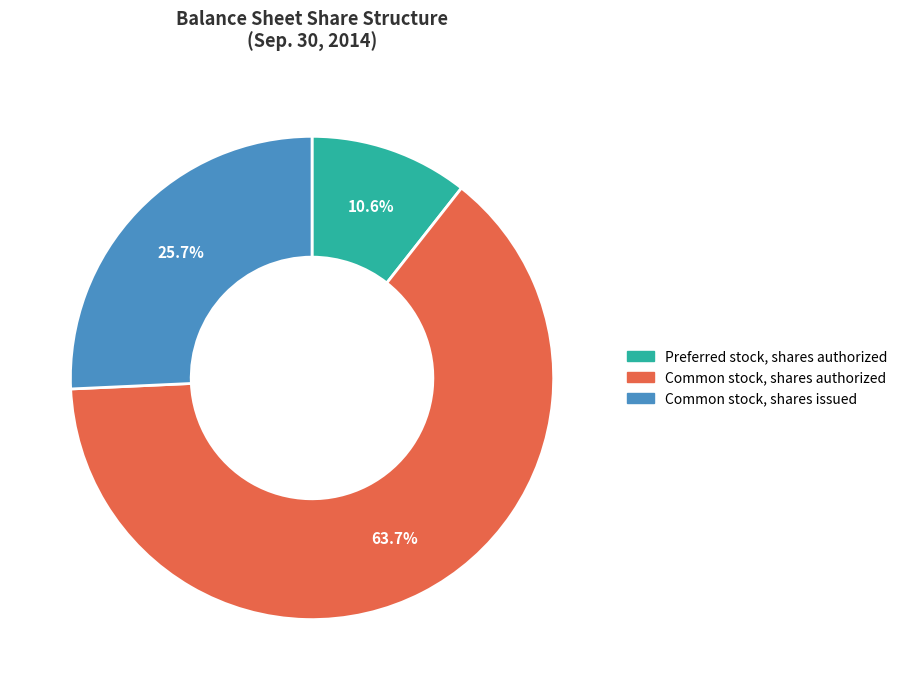

What is the majority slice?

Common stock, shares authorized